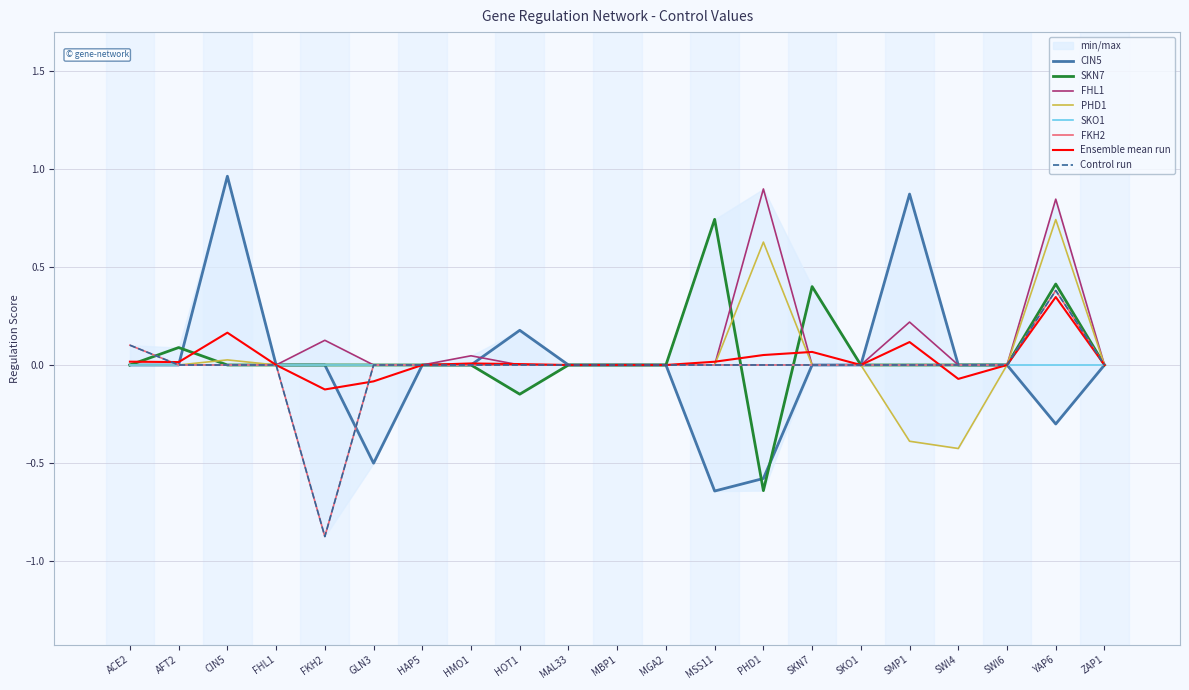

True or false: PHD1 has a value of 0.0 at FHL1.

True